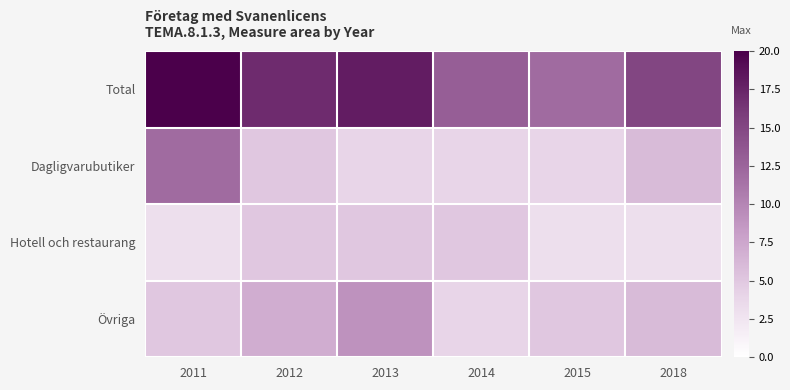

Reading left to right, list all the values displayed in this chart.

Total: 2011=20	2012=17	2013=18	2014=13	2015=12	2018=15
Dagligvarubutiker: 2011=12	2012=5	2013=4	2014=4	2015=4	2018=6
Hotell och restaurang: 2011=3	2012=5	2013=5	2014=5	2015=3	2018=3
Övriga: 2011=5	2012=7	2013=9	2014=4	2015=5	2018=6